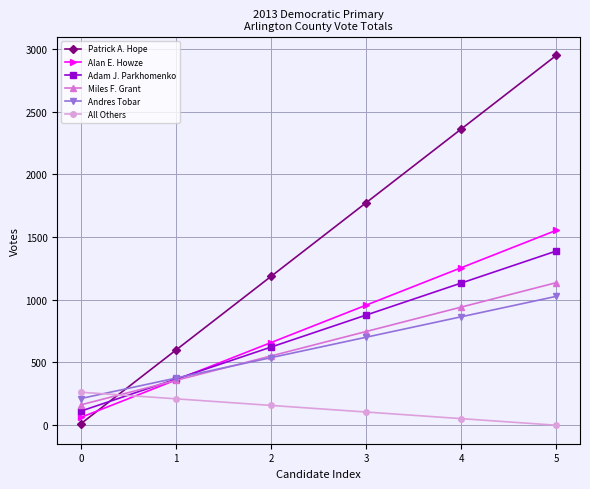

What is the difference between the highest and lowest values at 2?

1028.8